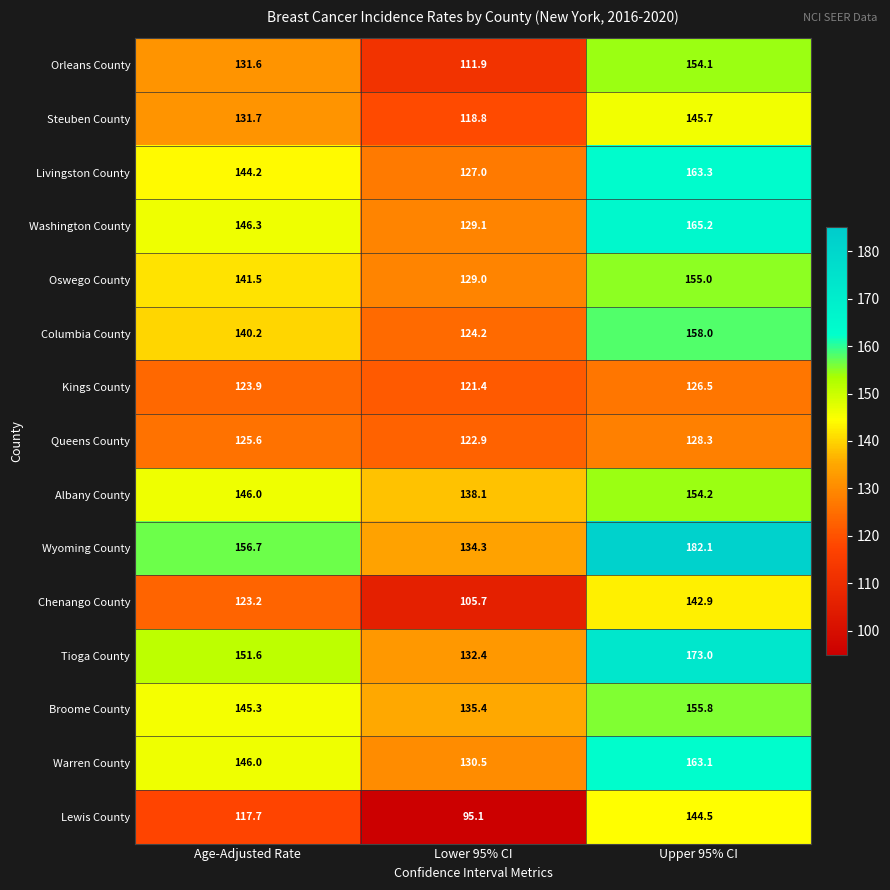

What is the total value across all series at Lower 95% CI?

1855.8